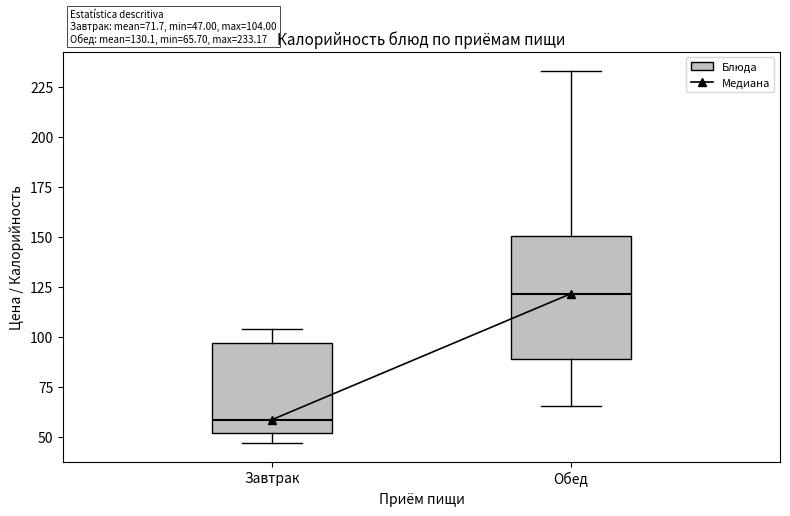

Which box is the tallest, from its lower edge to its upper edge?

Обед